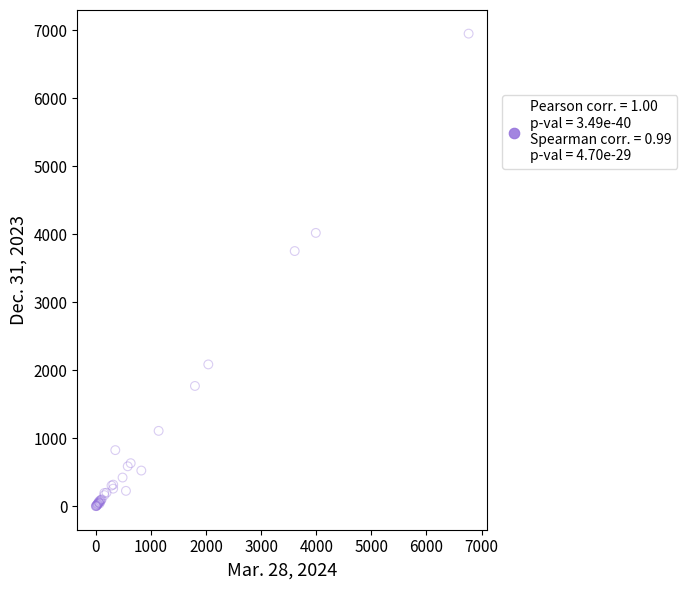

What Y value in the scatter plot is closest to 3475?

3751.8